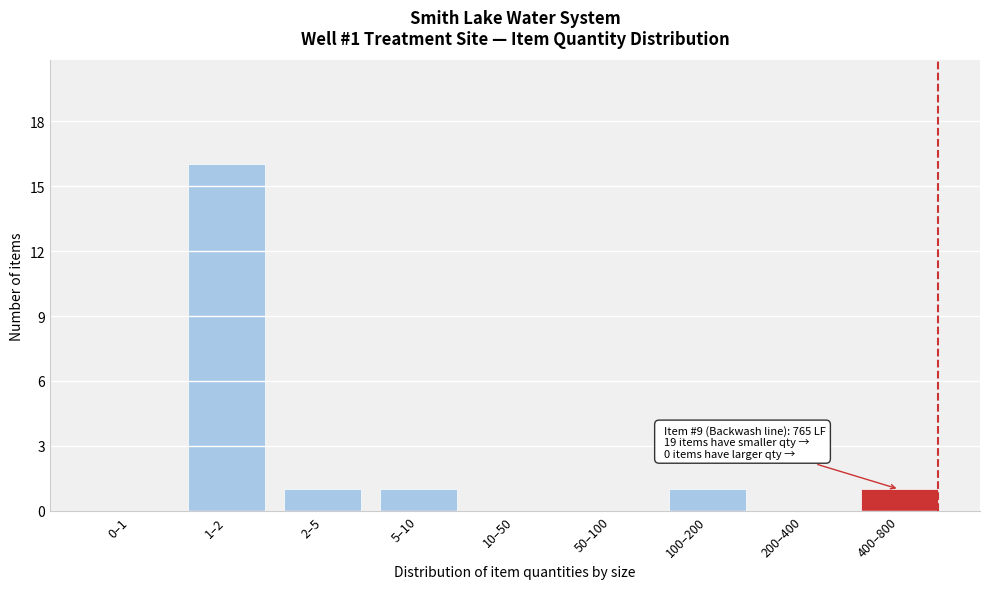

Reading right to left, extract all data points from this chart.

400–800=1	200–400=0	100–200=1	50–100=0	10–50=0	5–10=1	2–5=1	1–2=16	0–1=0